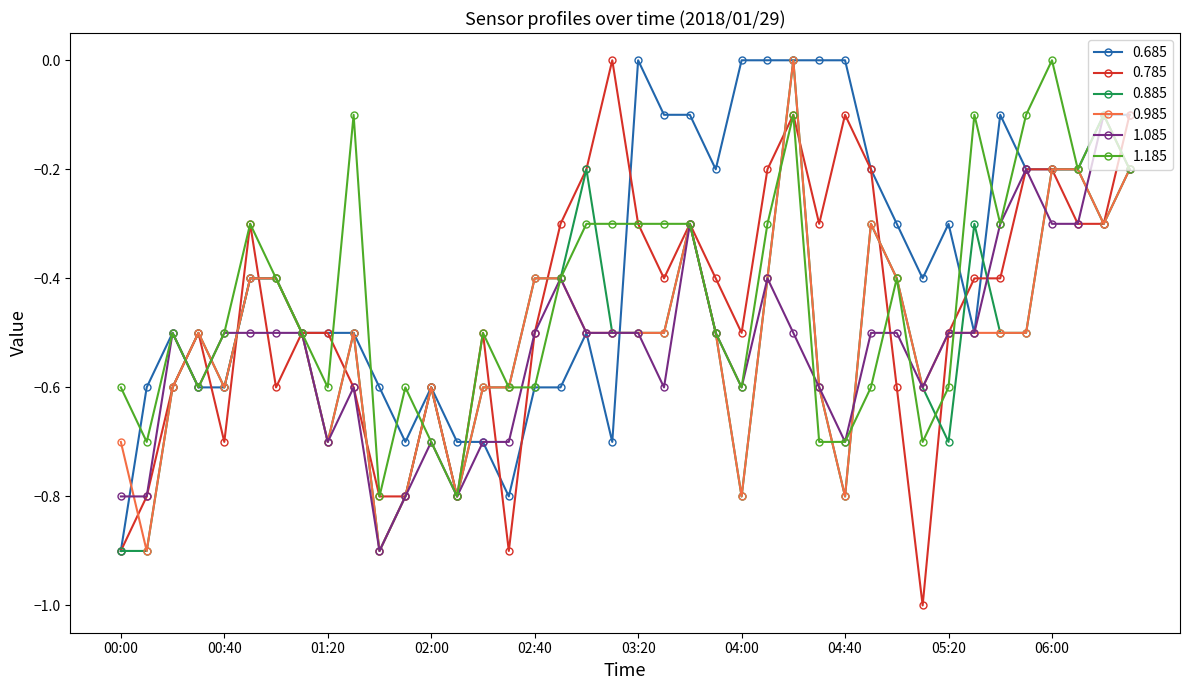

True or false: 1.085 has more than 0 interior local peaks.

True